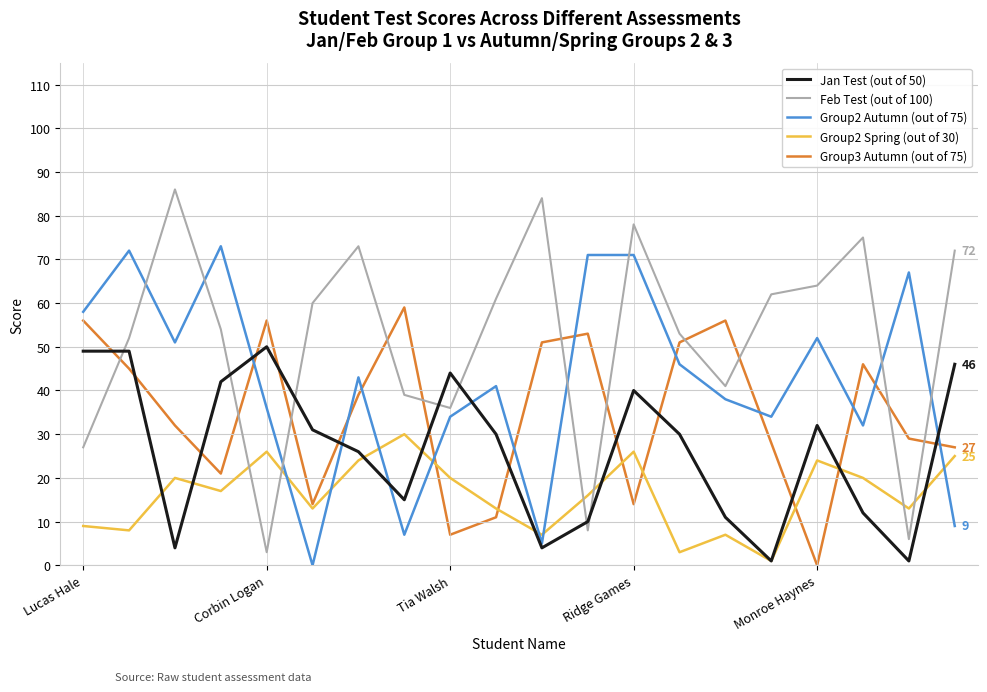

True or false: Group2 Spring (out of 30) and Group2 Autumn (out of 75) cross at least once.

True